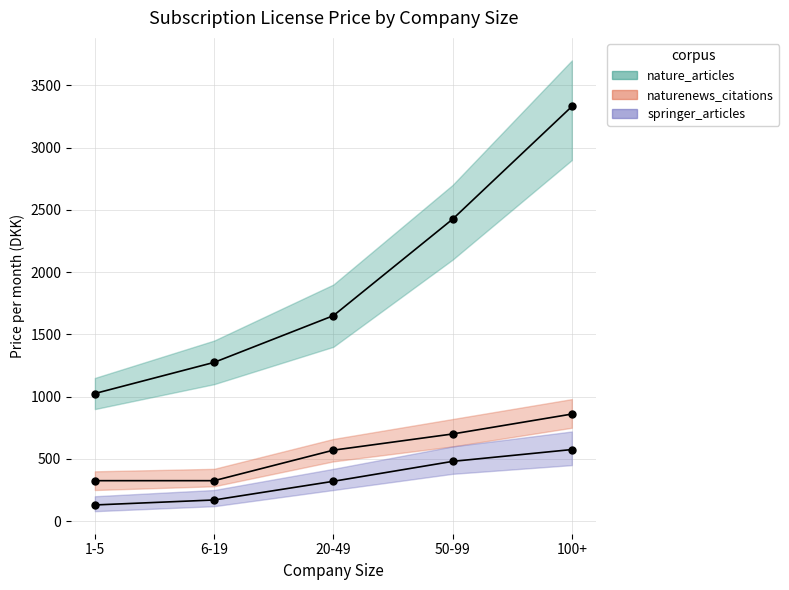

How many data points in springer_articles are above 320?

2